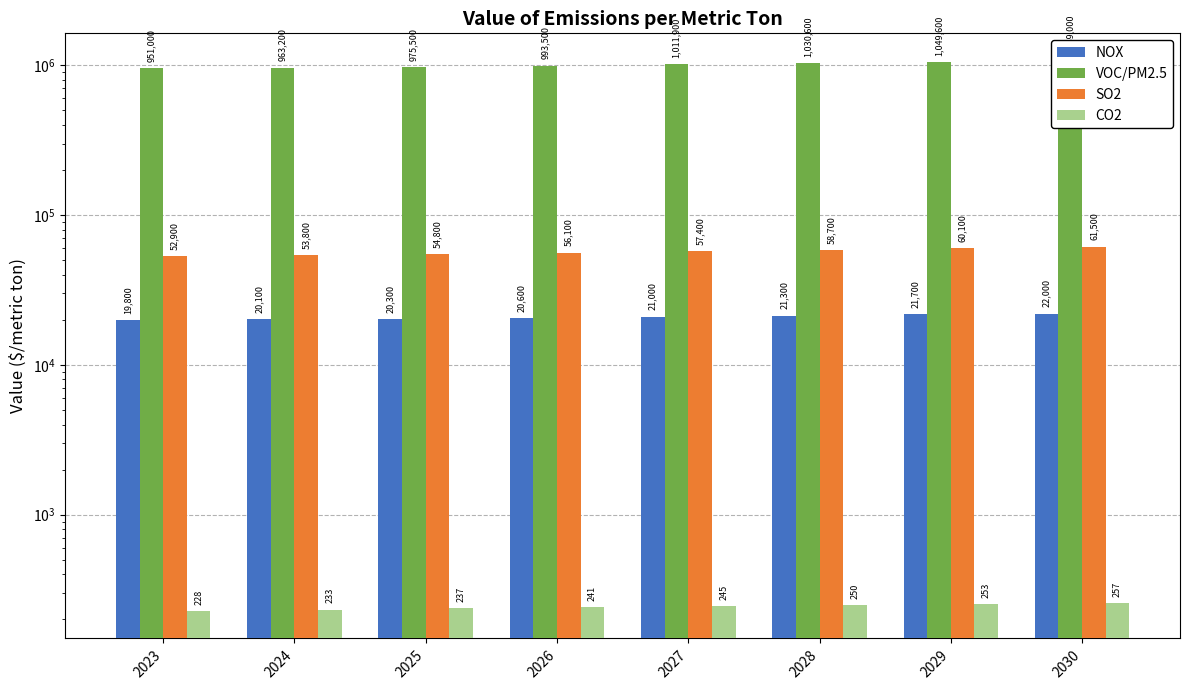

Between 2023 and 2030, which is larger?

2030